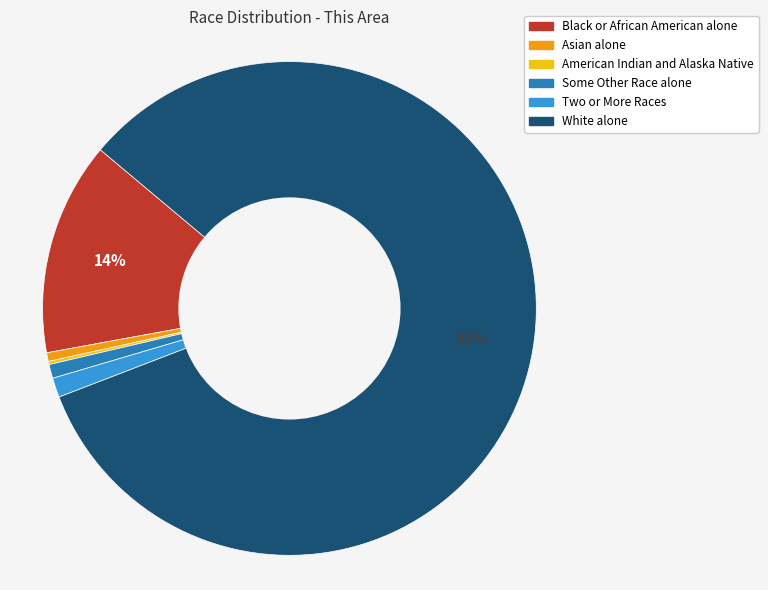

Which category has the biggest portion of the pie?

White alone